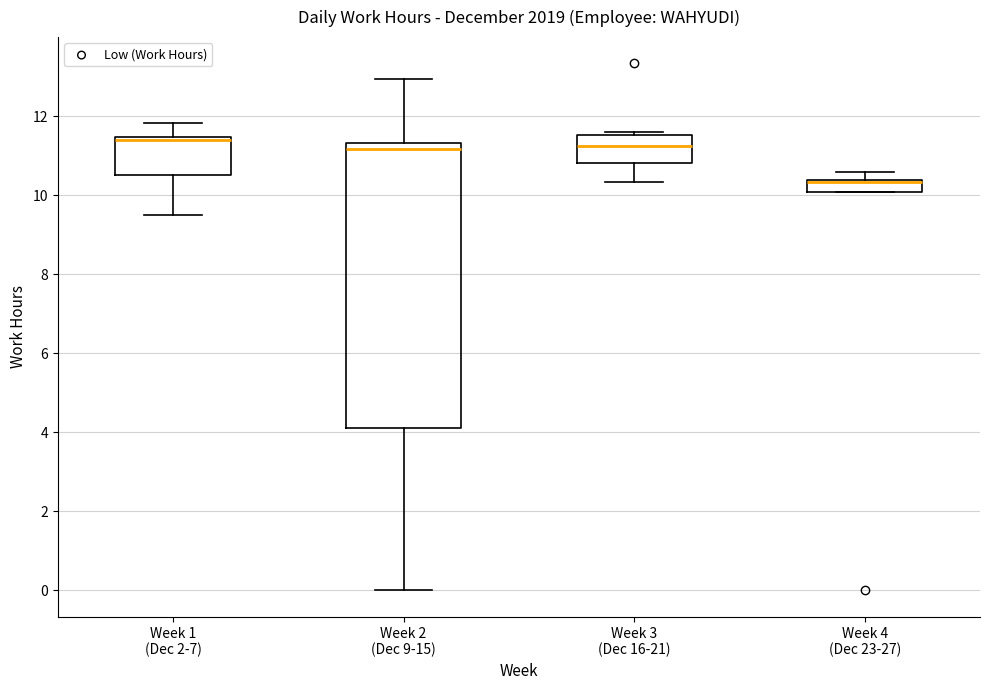

Where is the lower edge of the box for Week 1 (Dec 2-7) on the y-axis? The values are not printed on the chart, so give them approximately, as read against the axis.

10.6